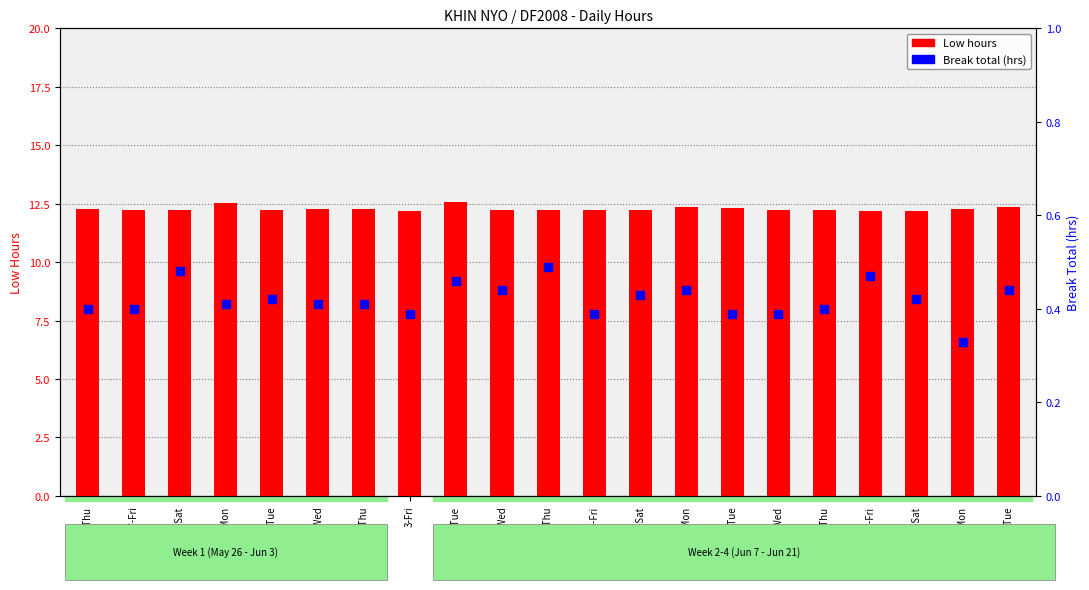

What are all the series names shown in the legend?

Low hours, Break total (hrs)